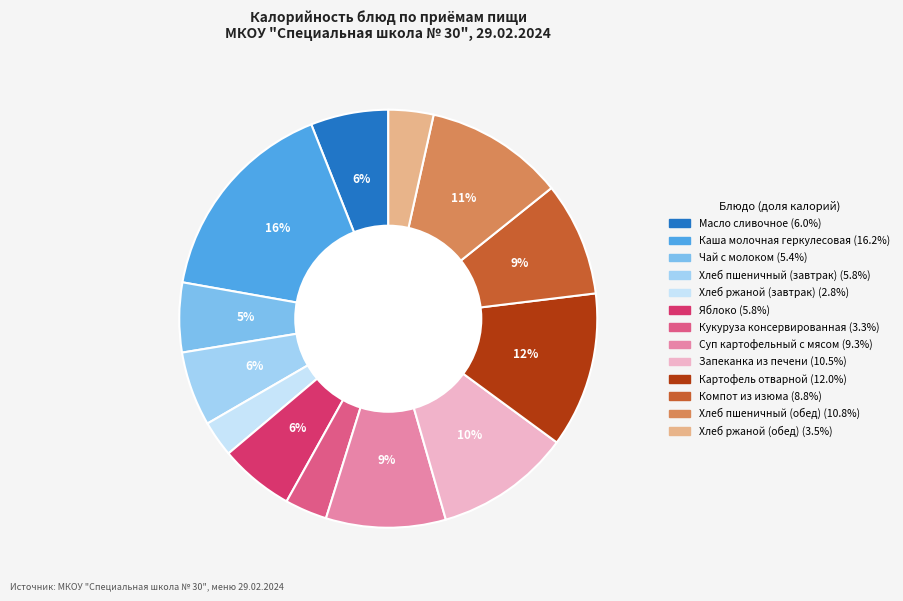

Do Хлеб пшеничный (завтрак) and Масло сливочное together represent more than half of the pie?

No